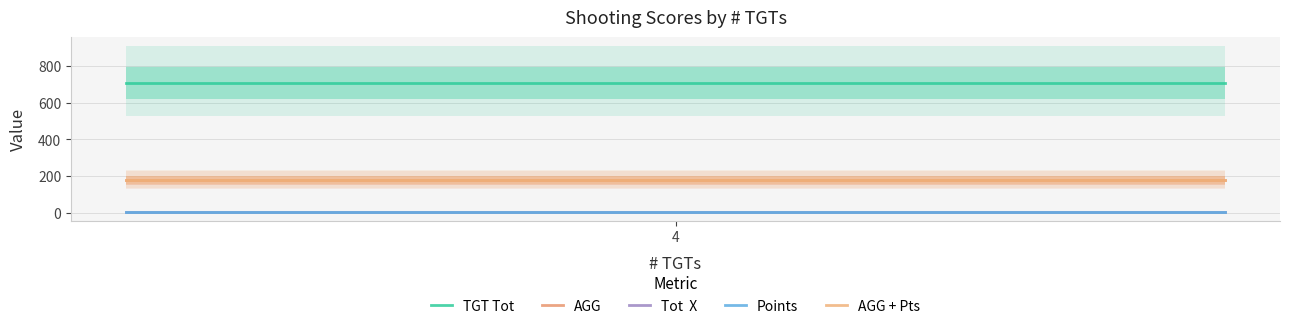

What is the highest value of the AGG series?

176.8